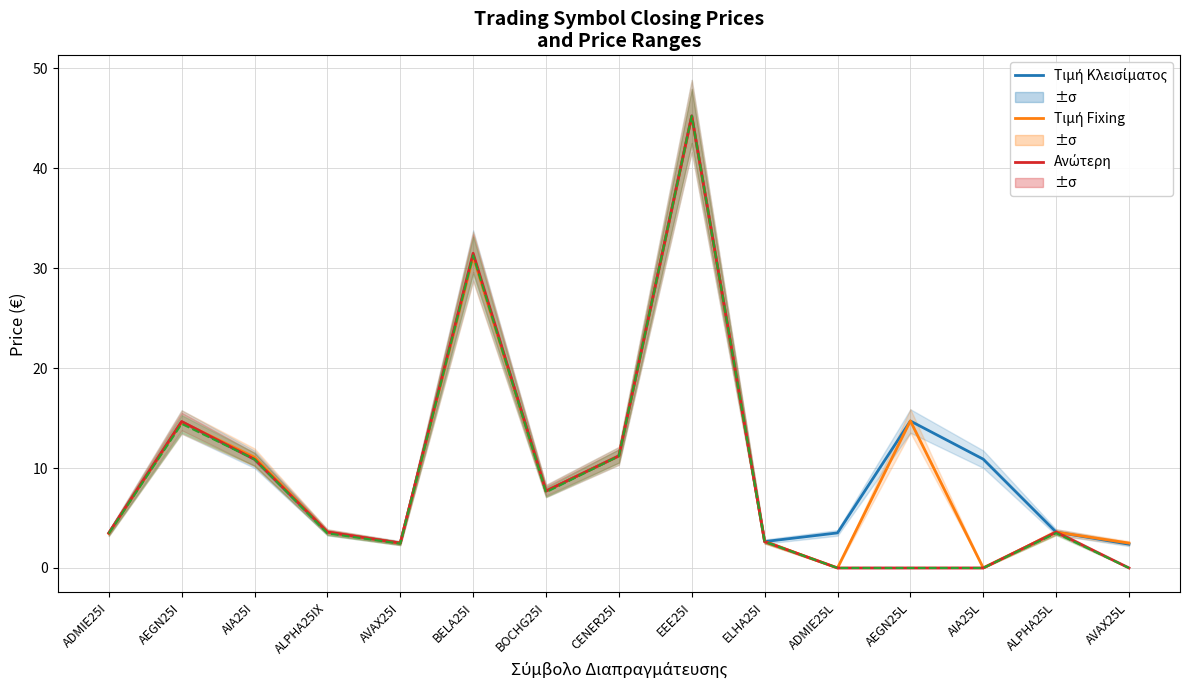

At which category does the chart reach its peak across all series?

EEE25I